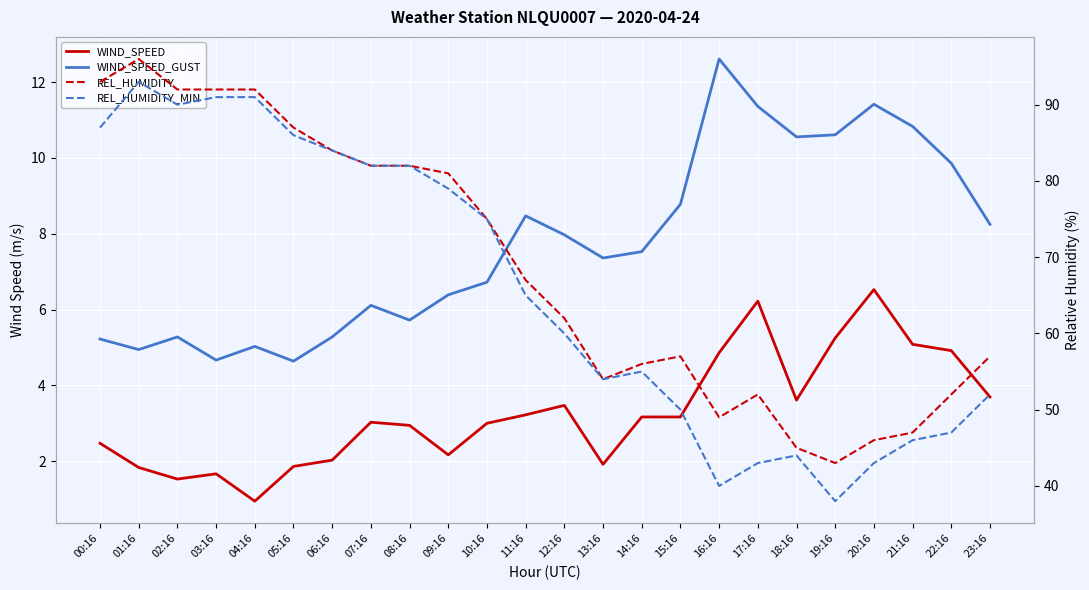

The WIND_SPEED series shows 5.5 at 15:16. True or false?

False